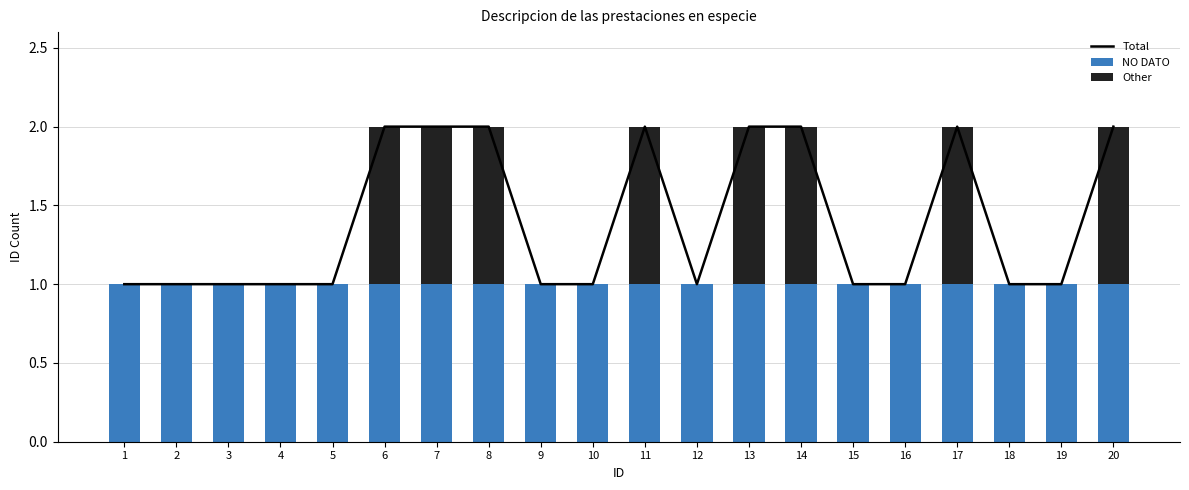

Count the Total values in the range 1 to 2.

20